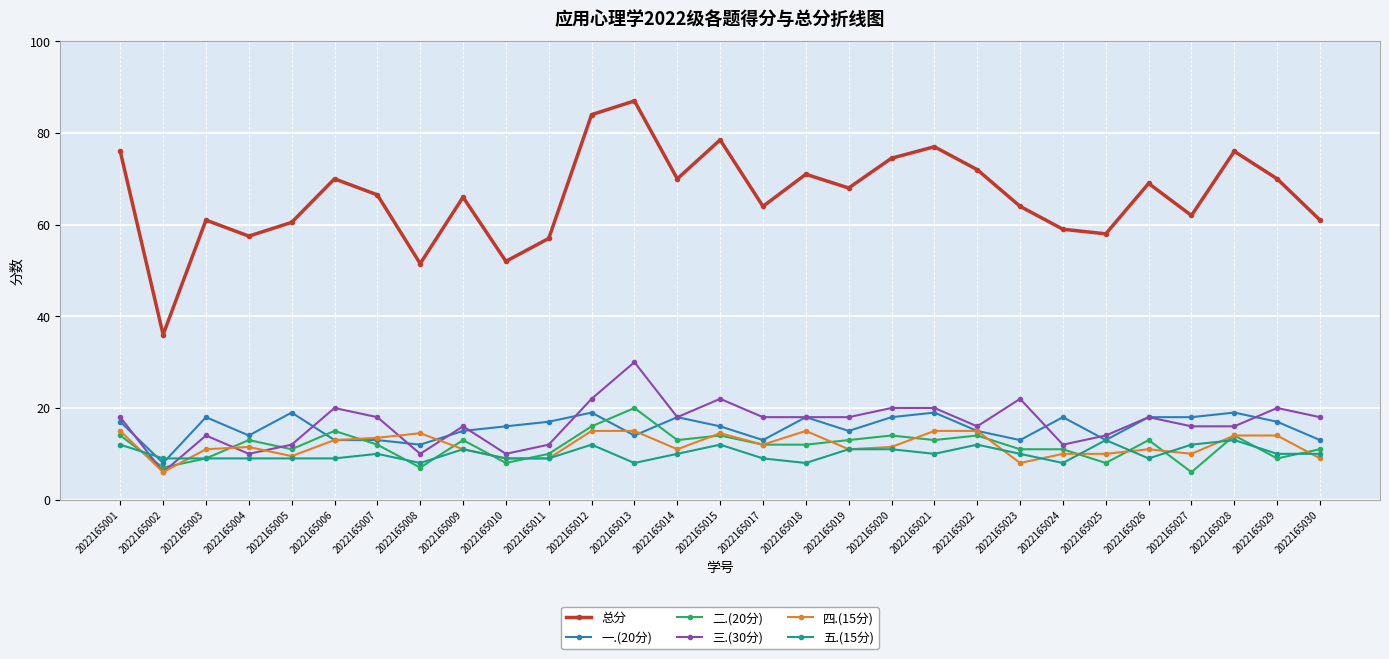

The 总分 series shows 76.1 at 2022165008. True or false?

False